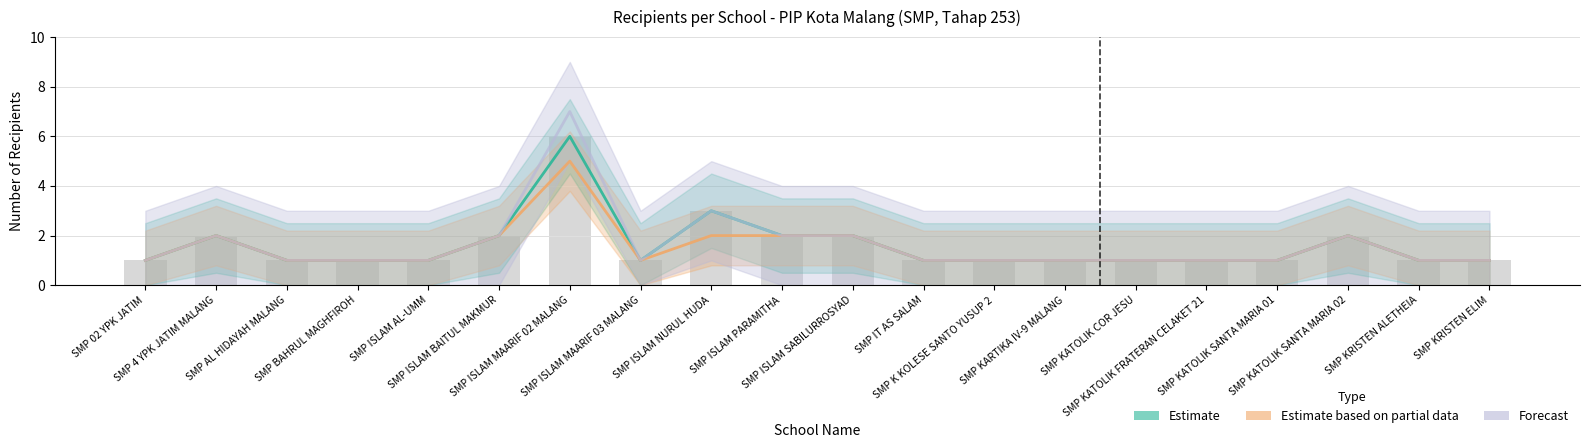

True or false: Estimate has a value of 1 at SMP KRISTEN ELIM.

True